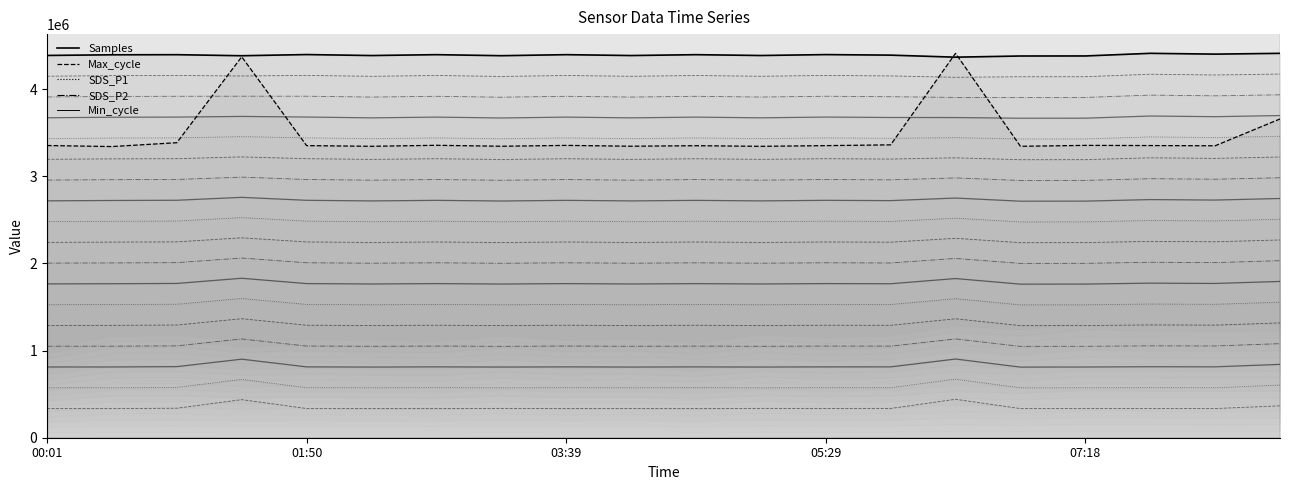

At which category is the sum across all series the highest?

18